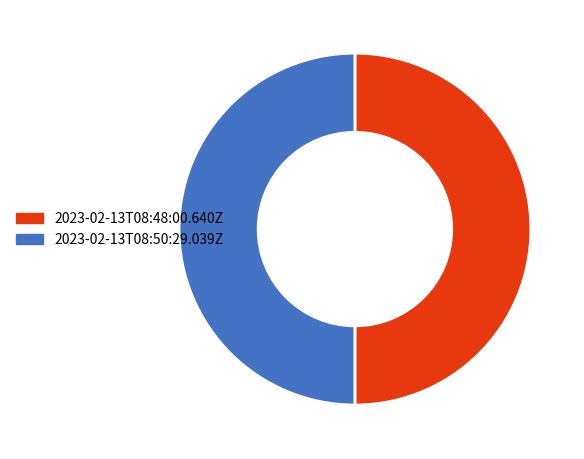

Is it true that 2023-02-13T08:48:00.640Z is 50% of the pie?

True